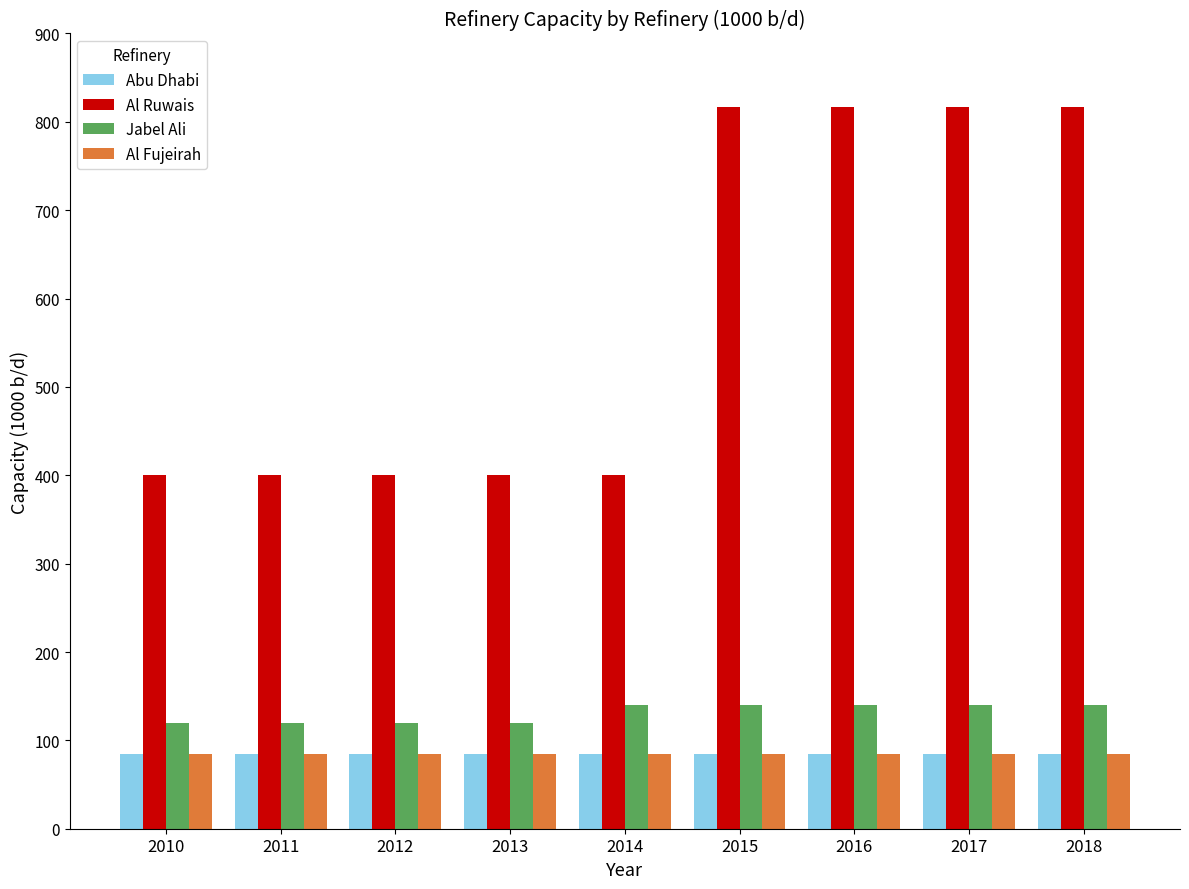

Which series has the largest total across all categories?

Al Ruwais